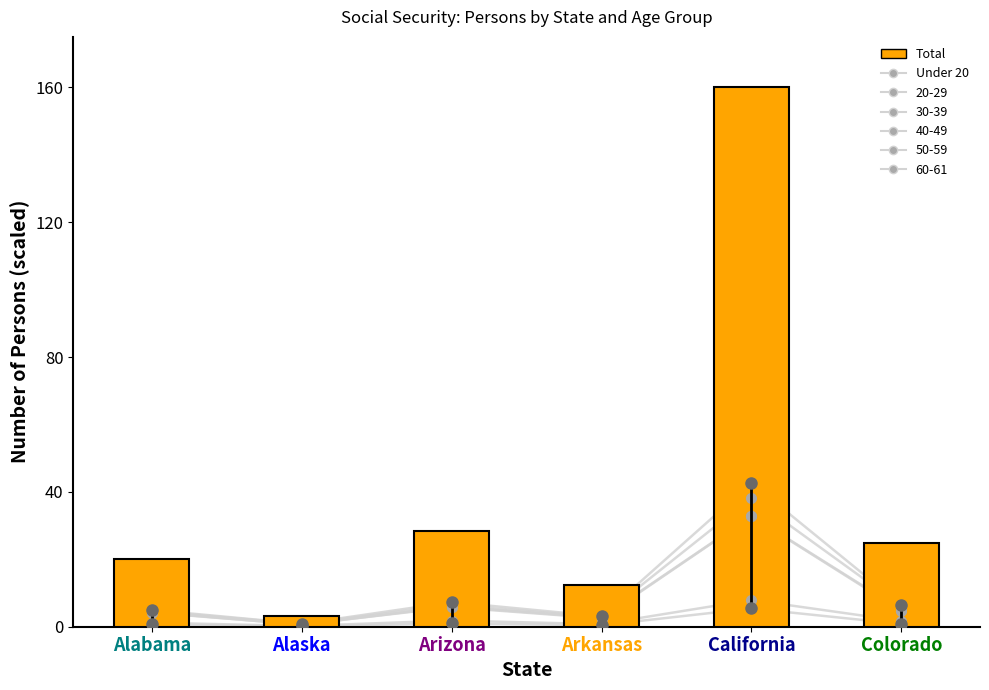

What is the value of the Under 20 bar at the 2nd from the left?

0.2